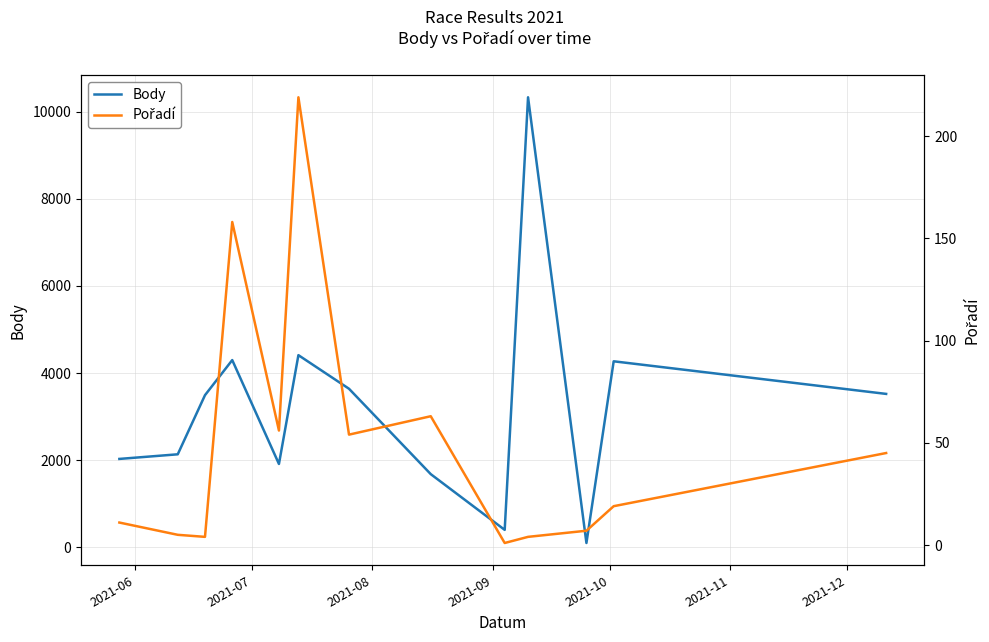

What is the greatest value displayed?

10328